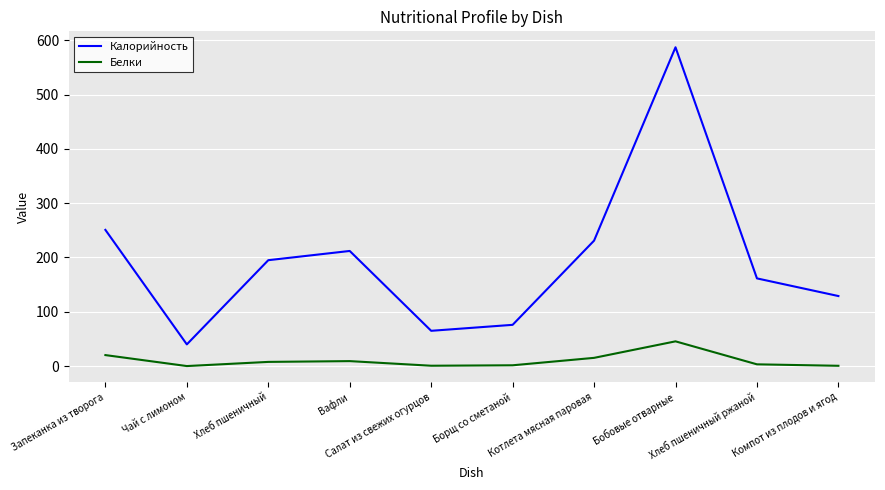

What is the highest value of the Белки series?

45.6